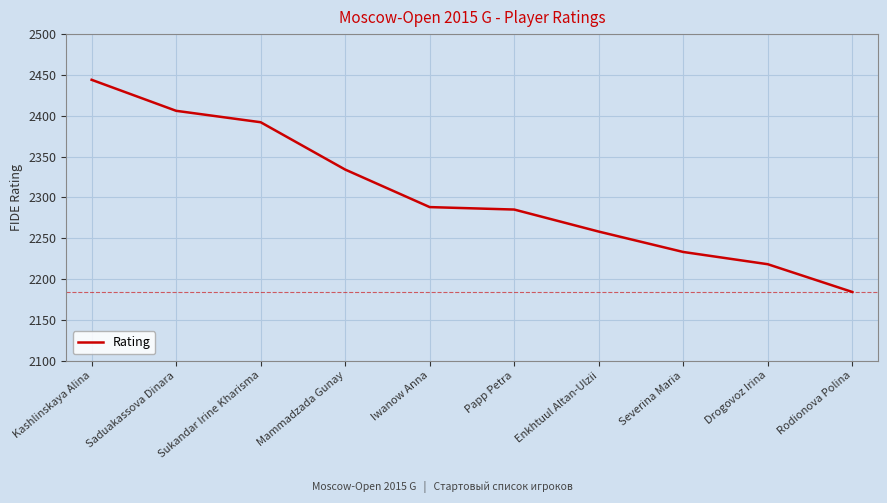

Which has a higher value, Enkhtuul Altan-Ulzii or Rodionova Polina?

Enkhtuul Altan-Ulzii